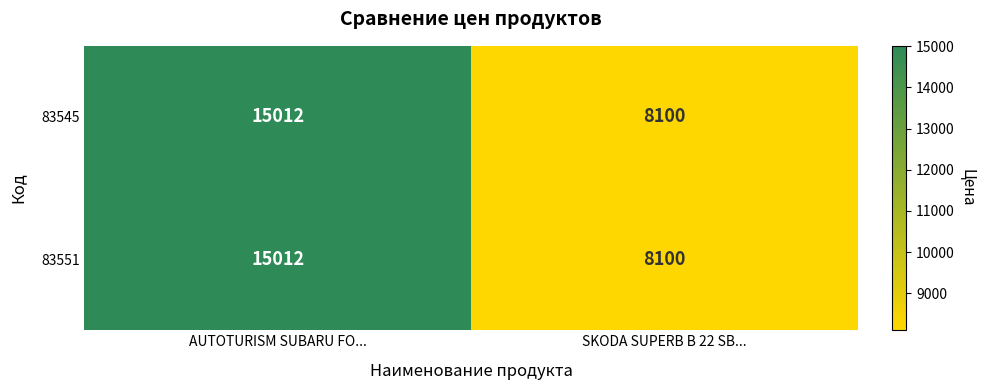

Is it true that 83551 equals 4685 at SKODA SUPERB B 22 SB...?

False